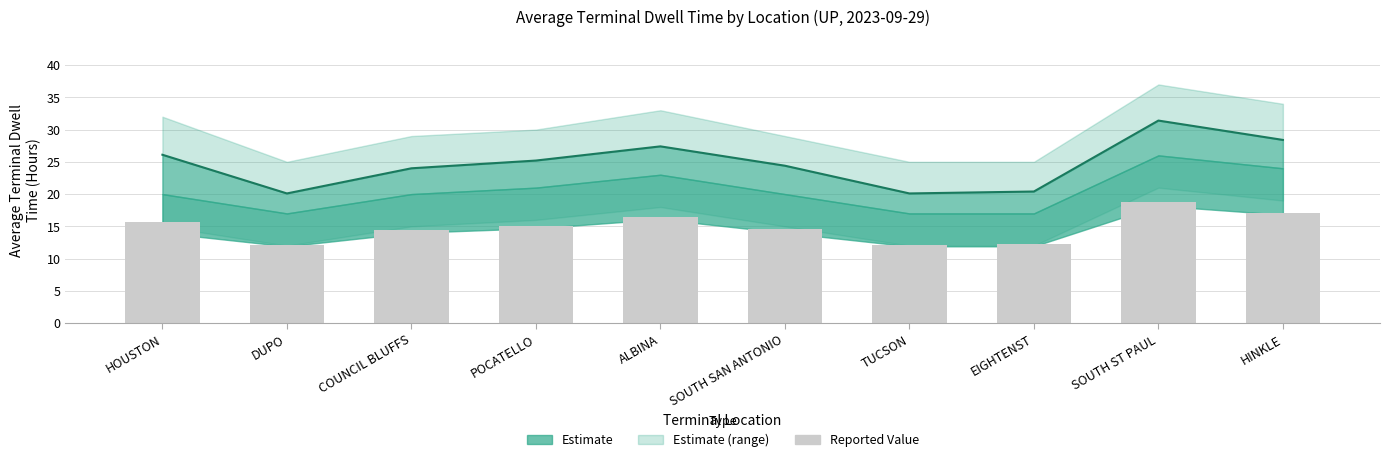

What is the ratio of the value at POCATELLO to the value at EIGHTENST?

1.2